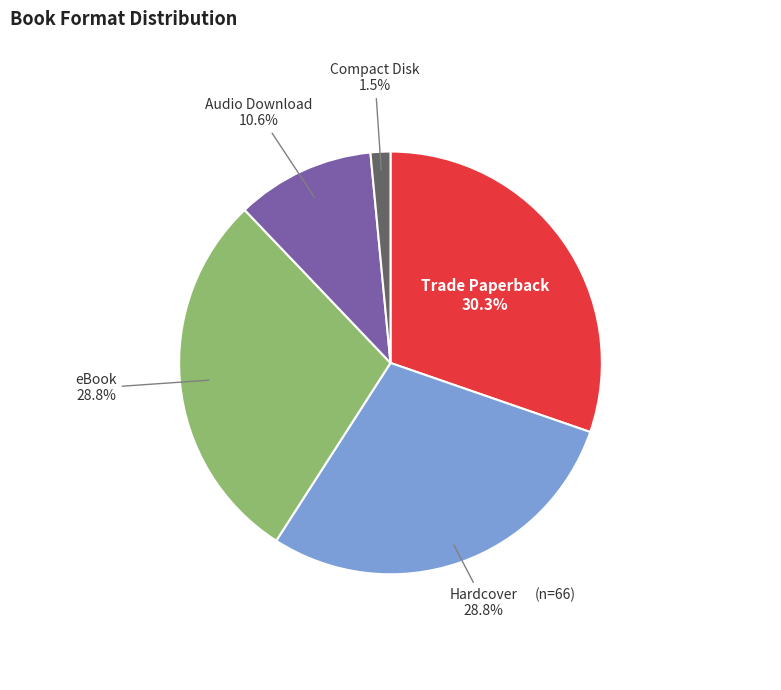

Is there a majority slice in this chart?

No